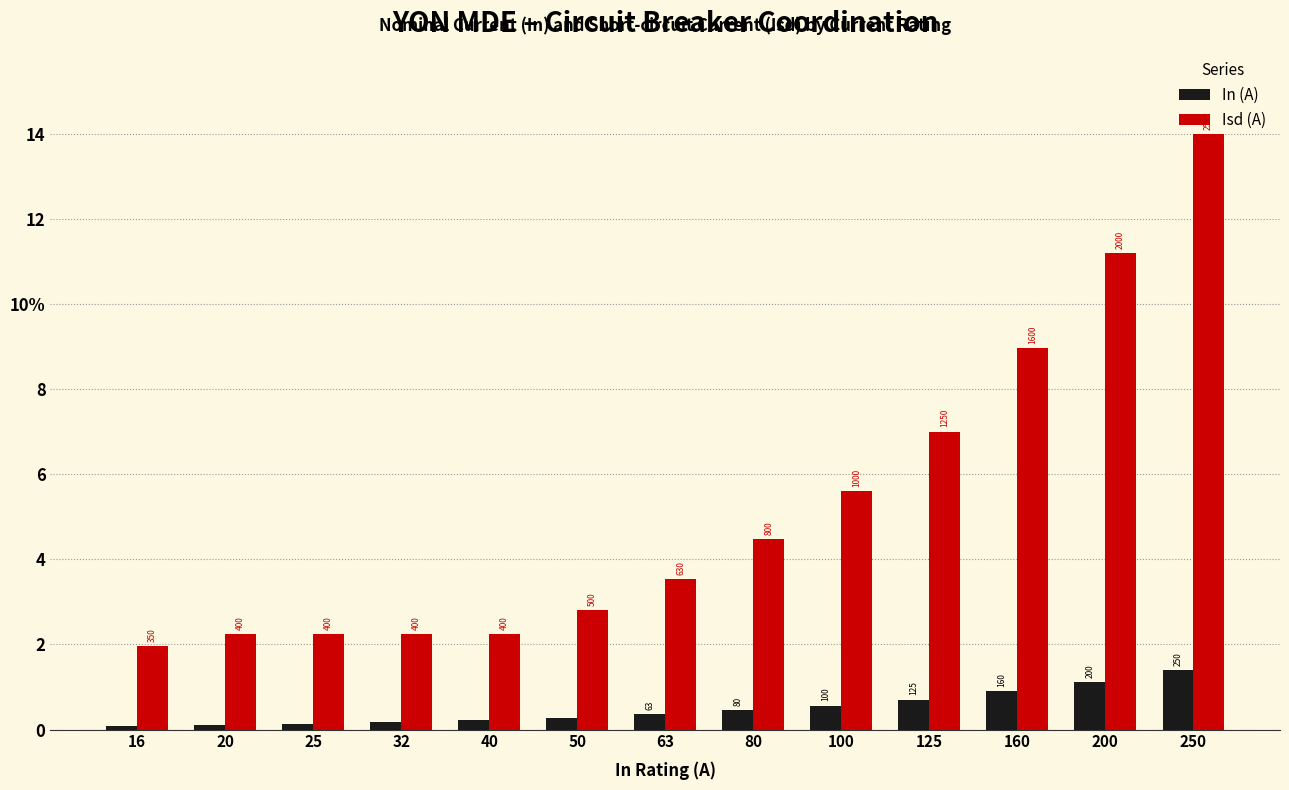

What are all the series names shown in the legend?

In (A), Isd (A)